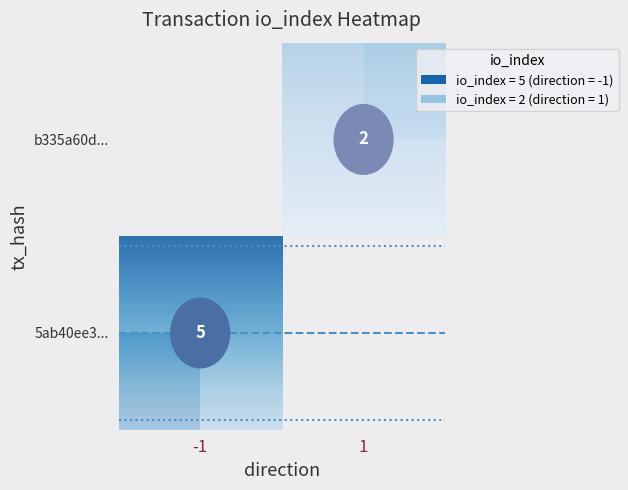

What is the smallest value displayed?

2.0